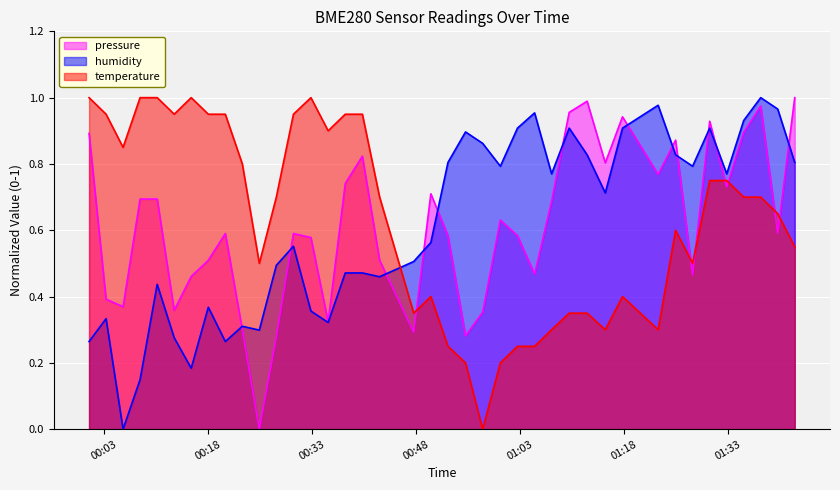

Which series has the largest range (max minus min)?

pressure